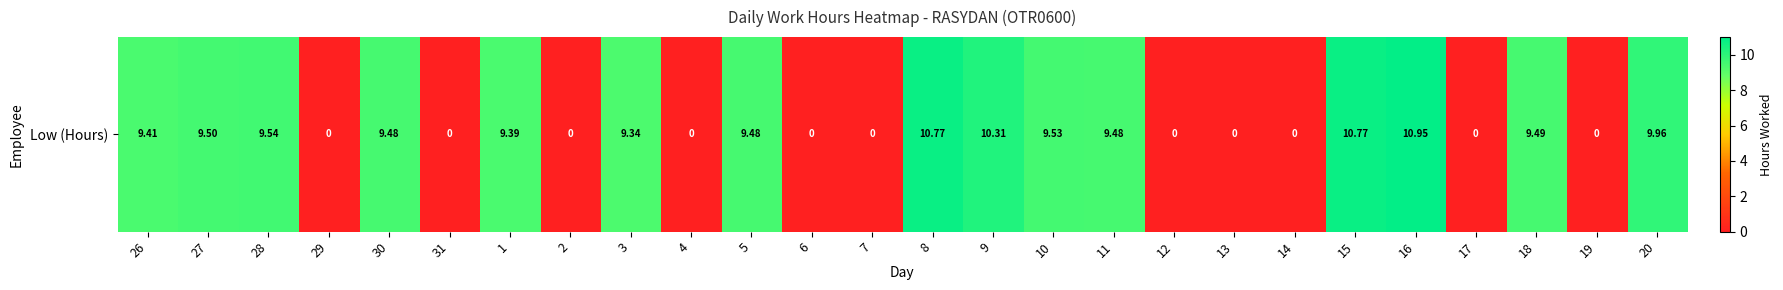

How many values are above zero?

15